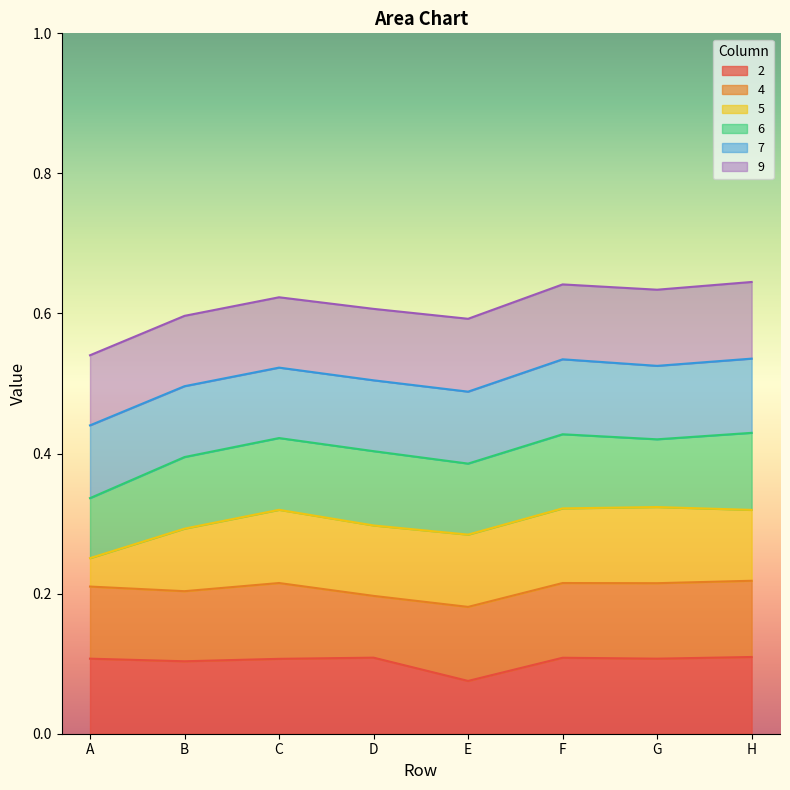

At which label is 2 closest to 0?

E